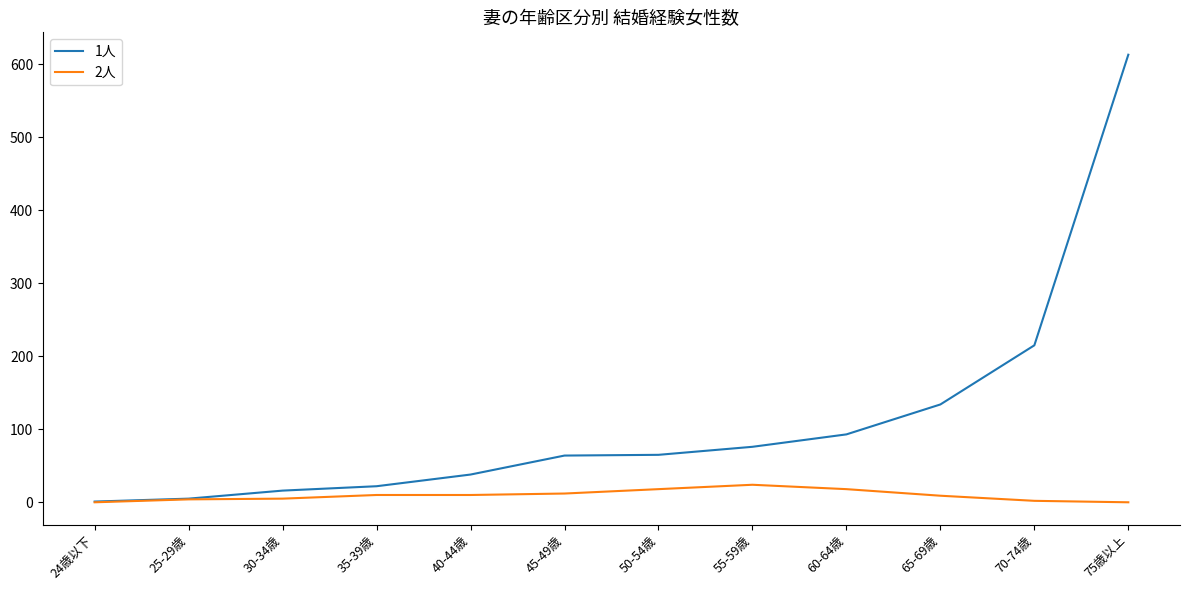

What are all the series names shown in the legend?

1人, 2人